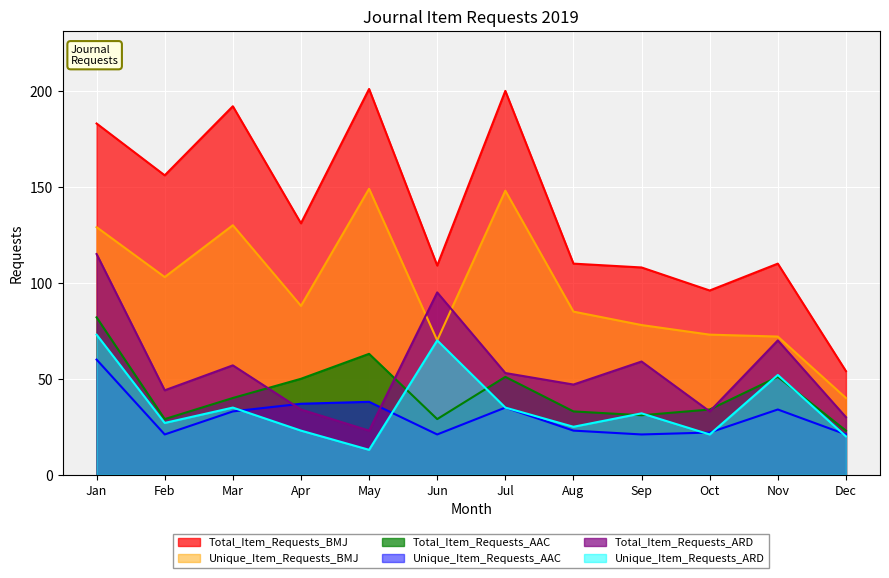

How many data points in Unique_Item_Requests_BMJ are less than 88?

6